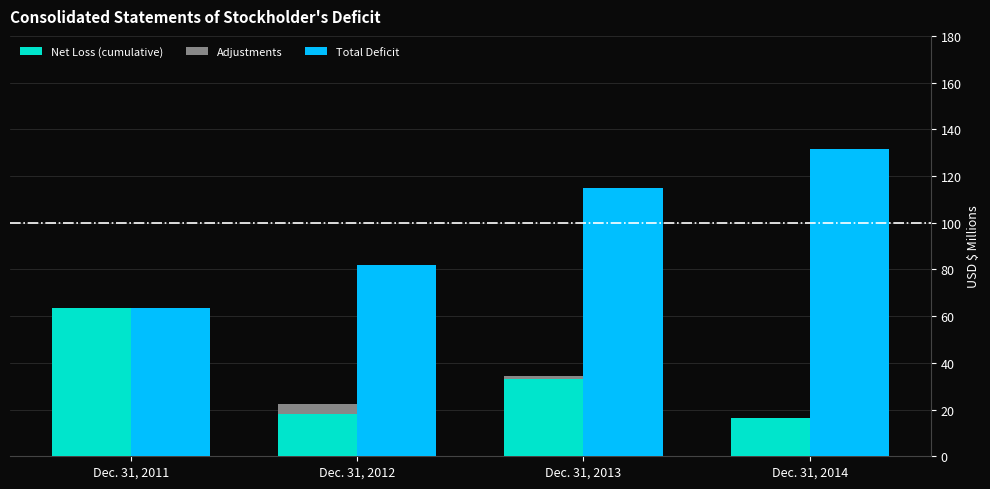

Rank the series at Dec. 31, 2013 from lowest to highest value.

Adjustments, Net Loss (cumulative), Total Deficit